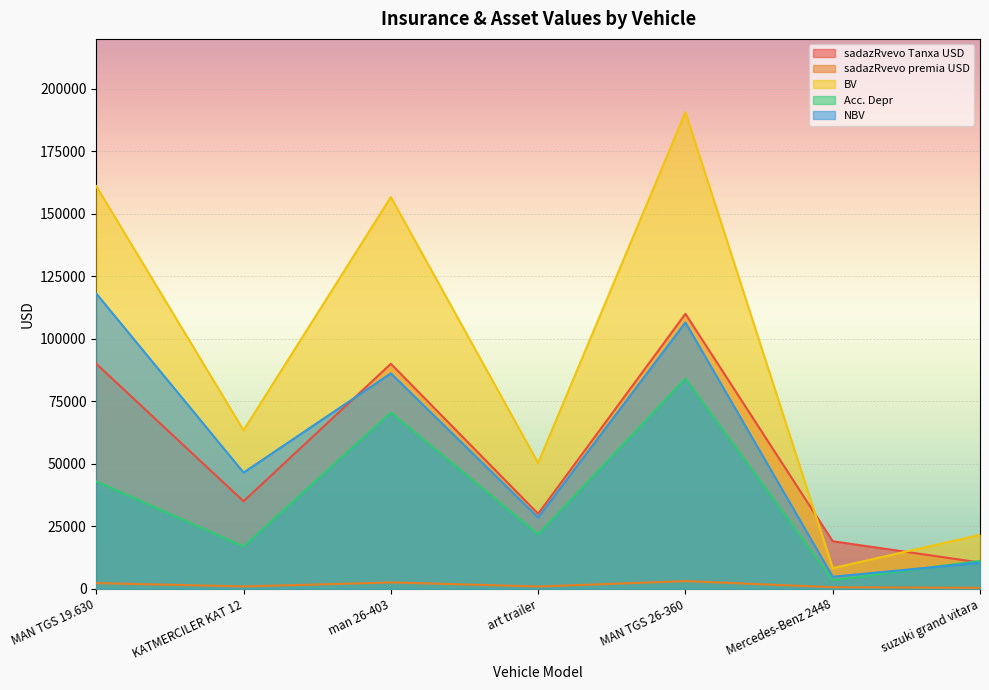

How many distinct data groups are displayed?

5